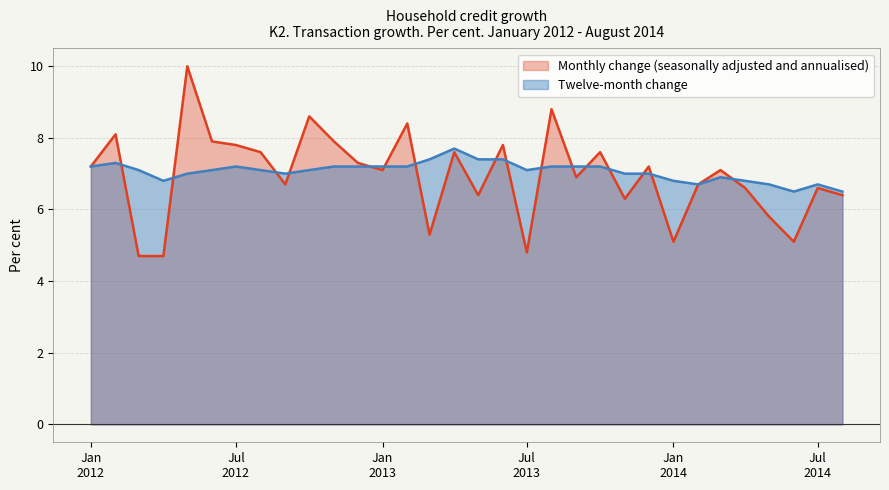

Rank the series by their maximum value, from highest to lowest.

Monthly change (seasonally adjusted and annualised), Twelve-month change